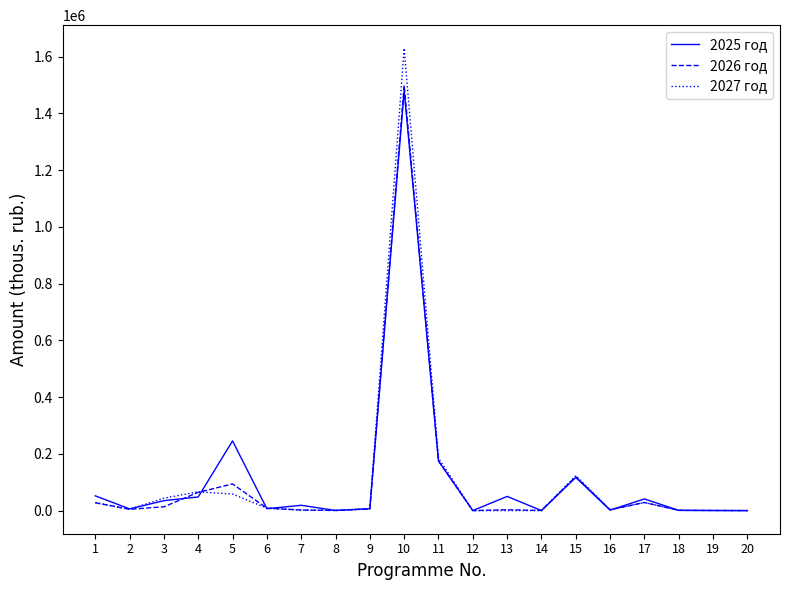

Which series changed the most between 11 and 14?

2027 год